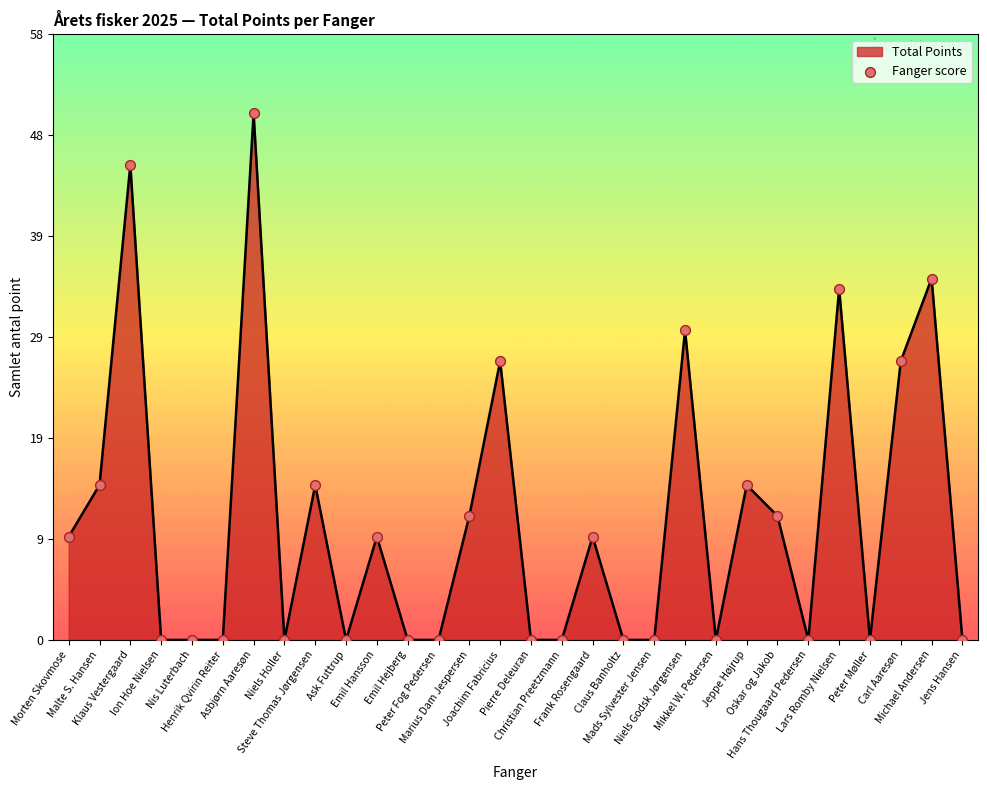

Approximately how many times larger is the value at Jeppe Højrup compared to Klaus Vestergaard?

0.3